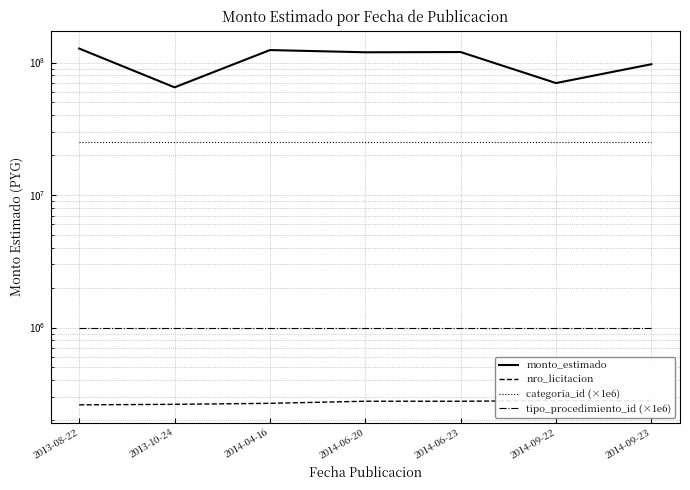

At how many categories does at least one series exceed 30260210?

7